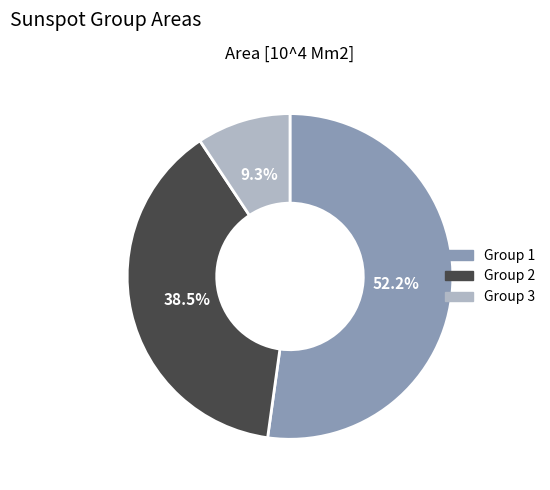

Does any single category account for the majority?

Yes